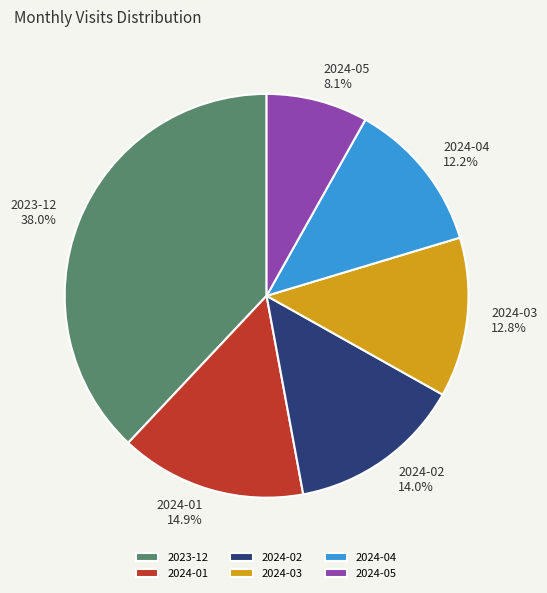

Is there a majority slice in this chart?

No